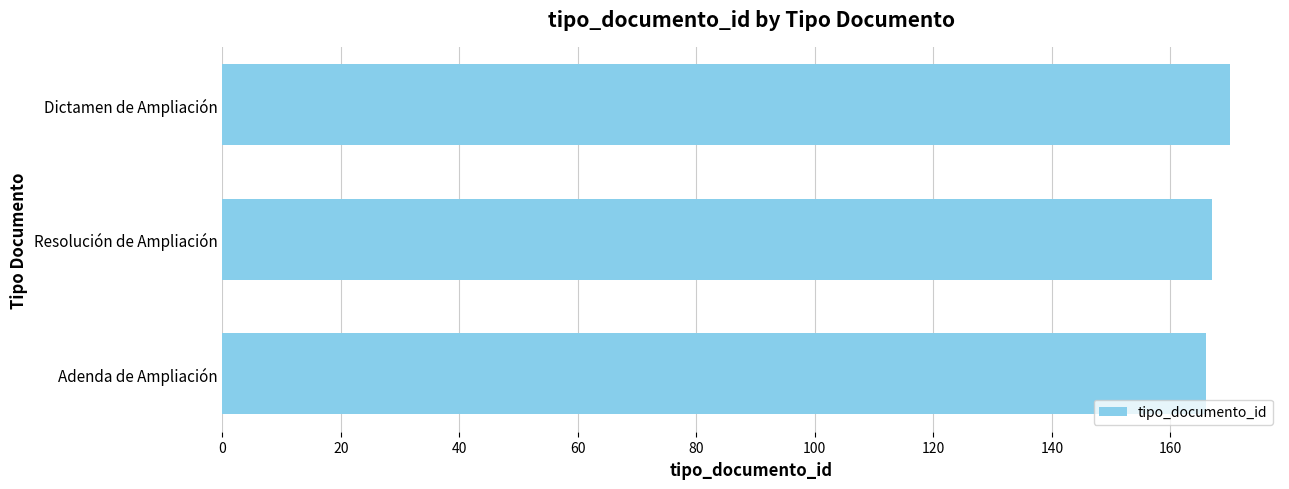

What is the average value?

168